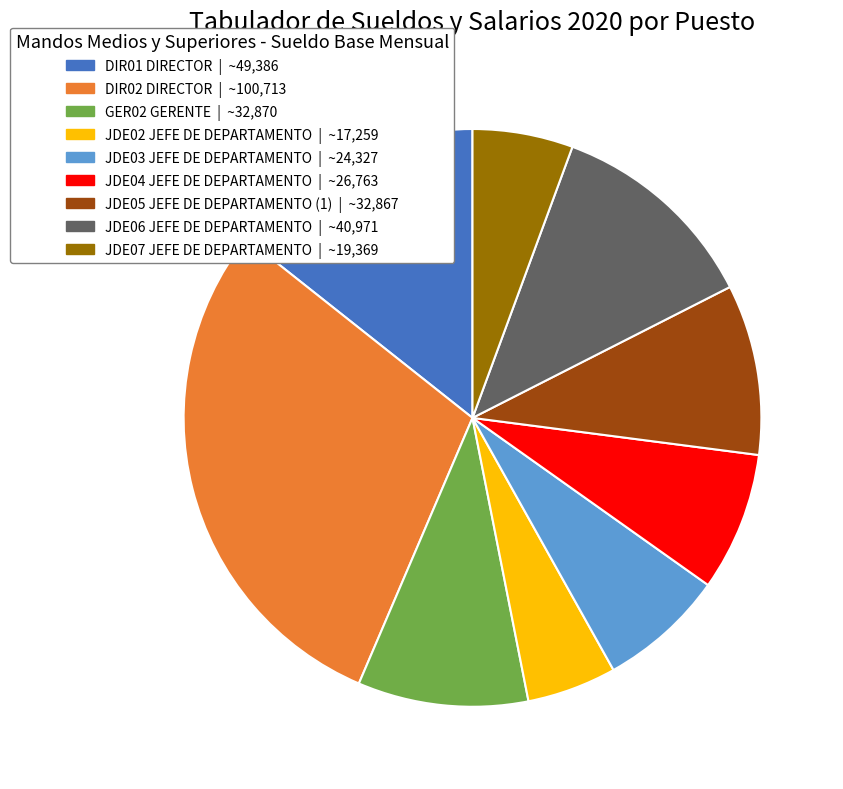

Is there a majority slice in this chart?

No